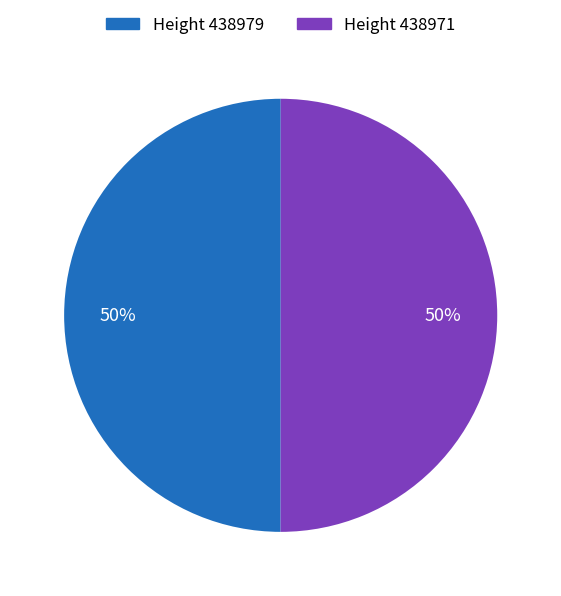

Count the number of slices in the pie.

2